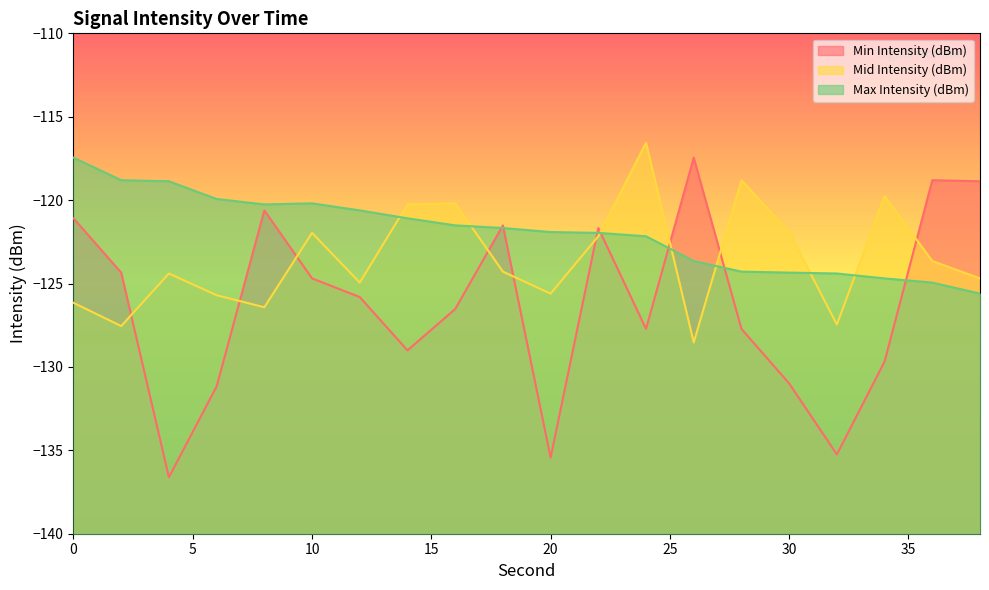

Is it true that Mid Intensity (dBm) equals -126.4 at 8?

True